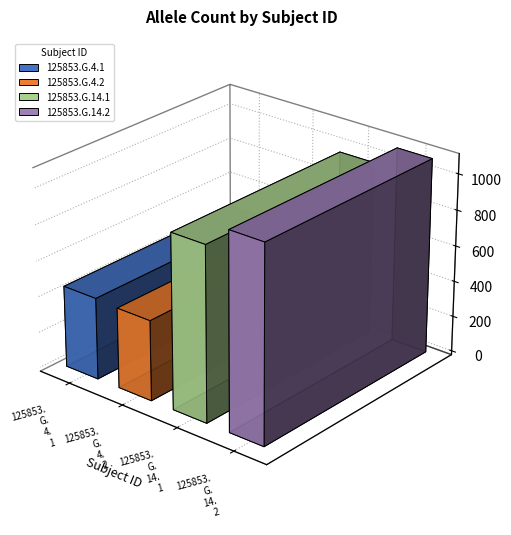

The chart shows a value of 968 at 125853.G.14.1. True or false?

True